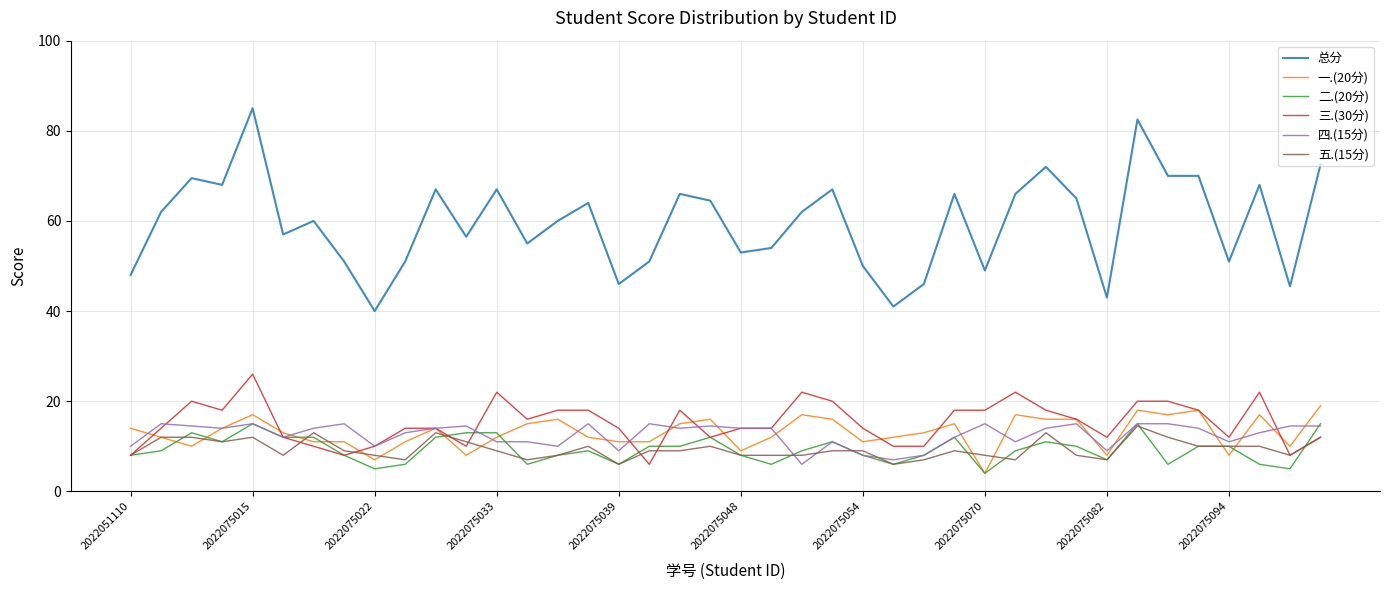

Which series has the widest spread of values?

总分